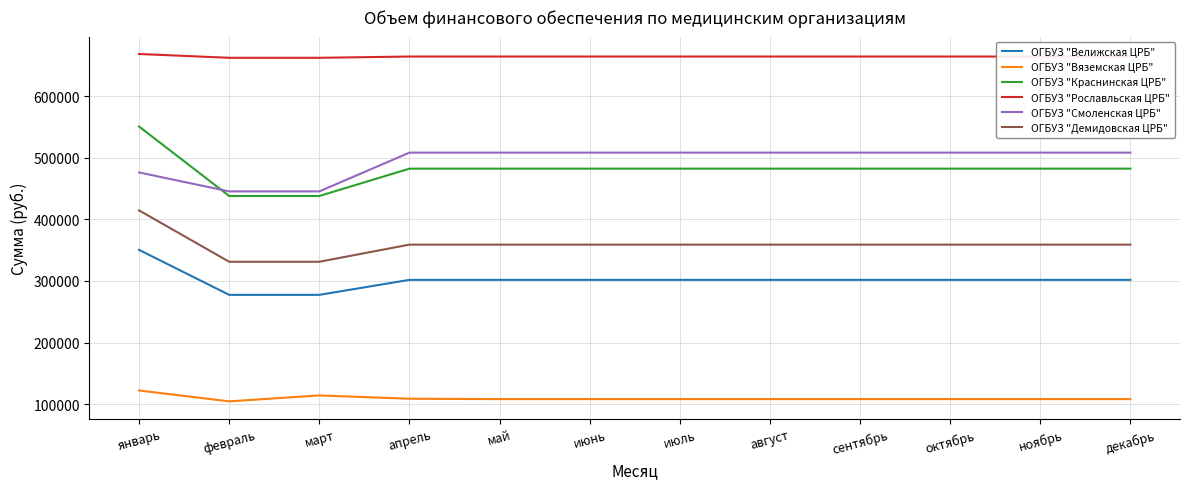

What is the total value across all series at январь?

2582036.3